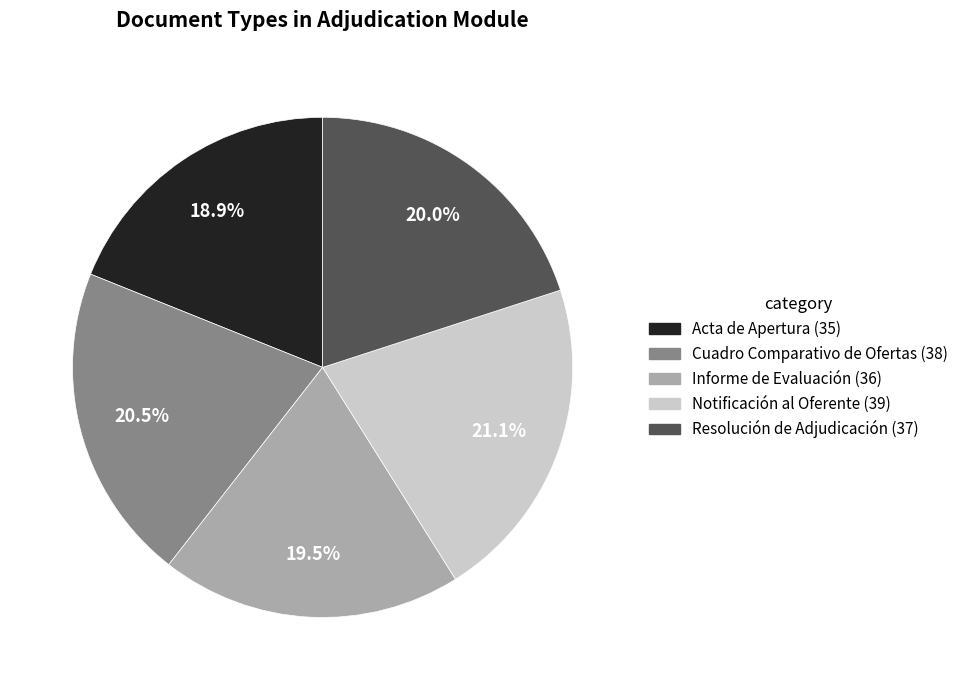

Is there a majority slice in this chart?

No